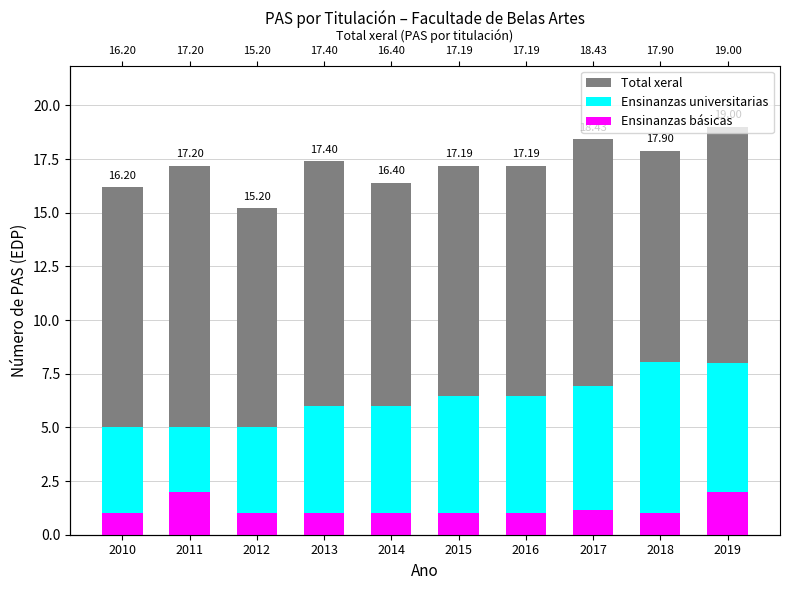

The value of Total xeral at 2014 is 16.4. True or false?

True